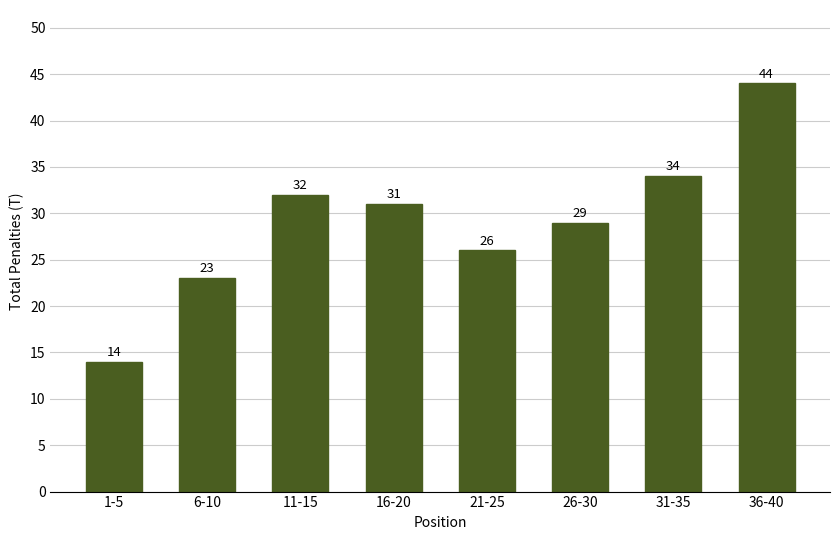

Rank the categories by value from highest to lowest.

36-40, 31-35, 11-15, 16-20, 26-30, 21-25, 6-10, 1-5